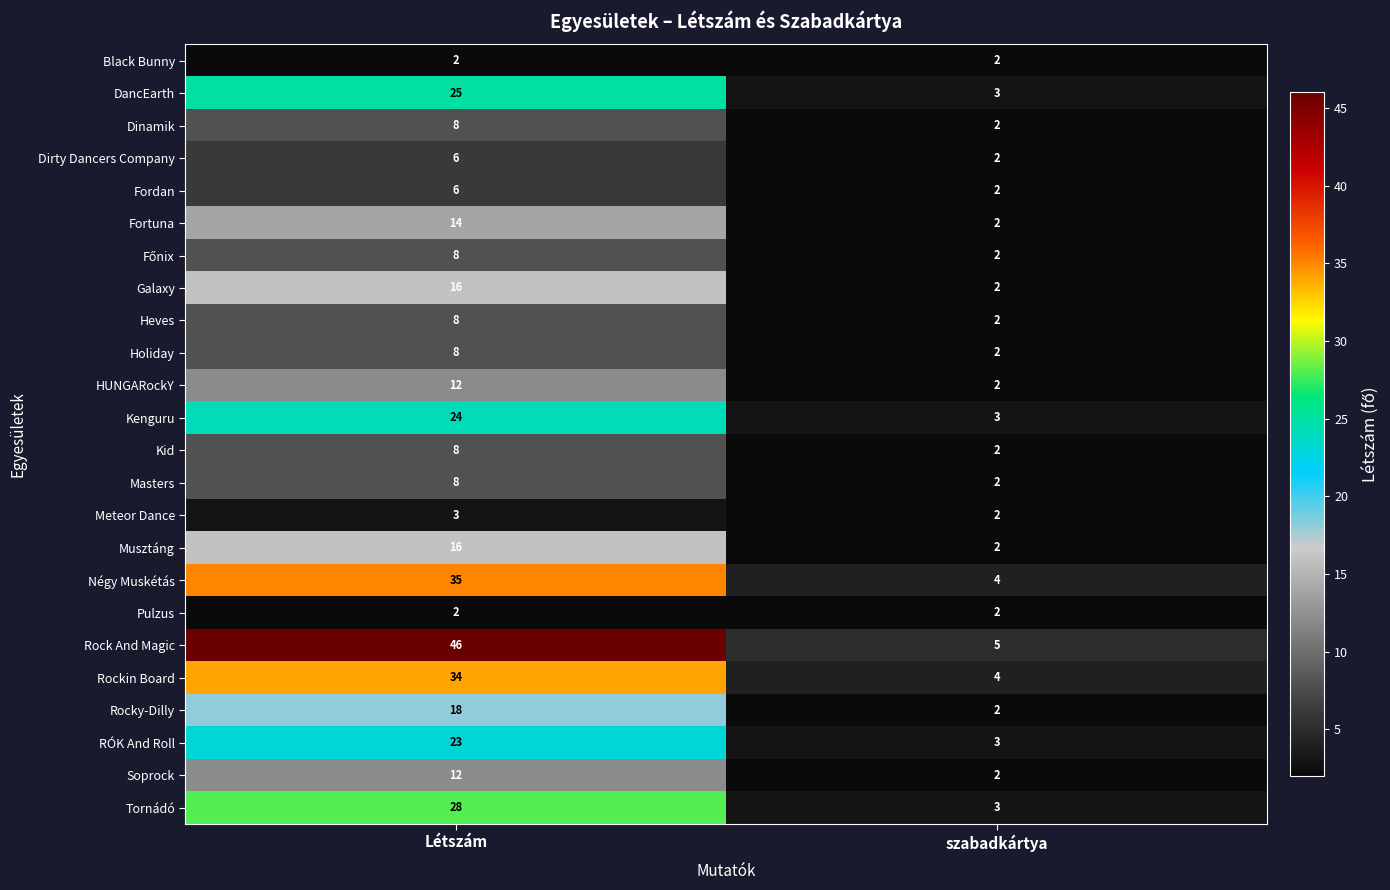

Where is Tornádó nearest to the value 15?

szabadkártya